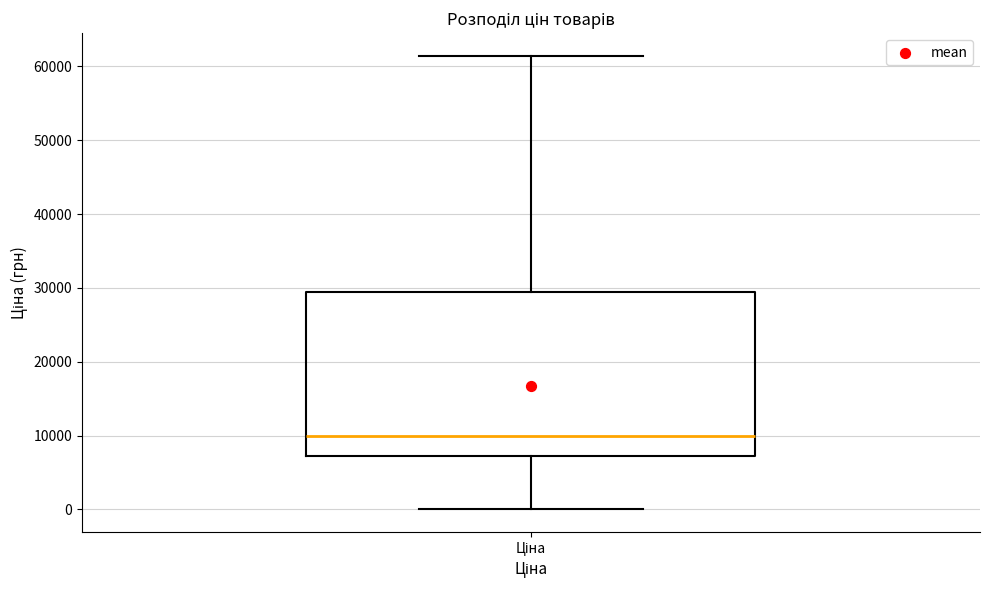

Transcribe this box plot: give where the median line is, the range the box spans, and where the two whiskers end, as read against the y-axis. The values are not printed on the chart, so give them approximately, as read against the axis.

median 10000, box 7000 to 29000, whiskers 0 to 61000